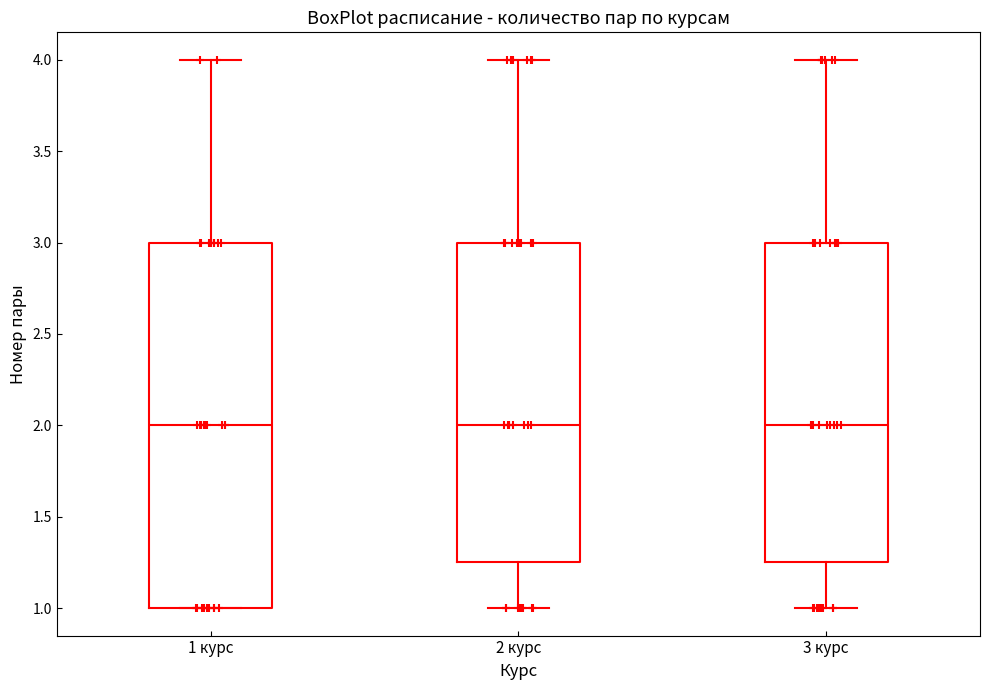

Where does the median line of the box for 1 курс sit on the y-axis? The values are not printed on the chart, so give them approximately, as read against the axis.

2.00